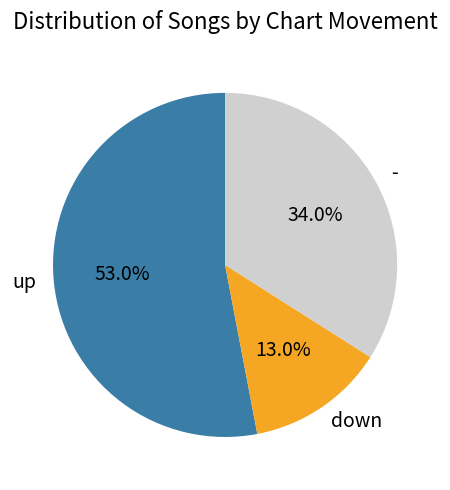

To the nearest percent, what is the average slice percentage?

33%